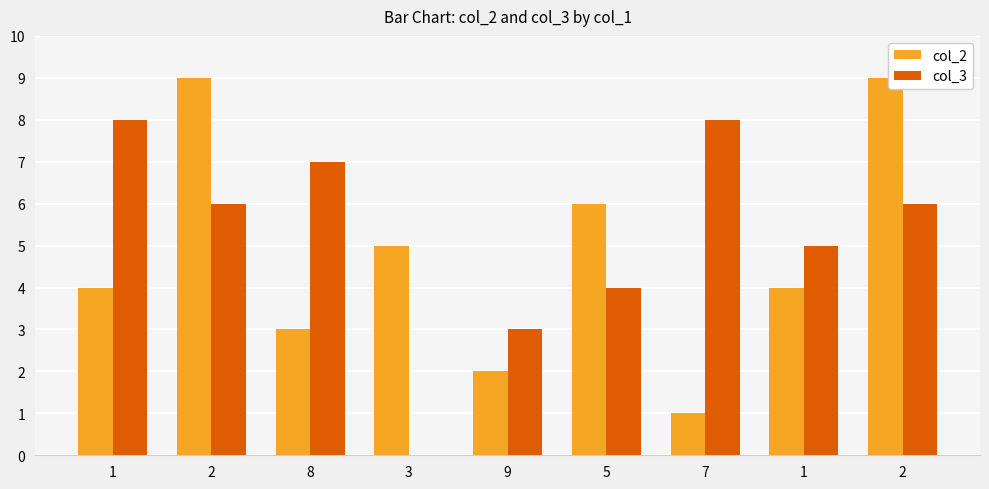

Between 7 and 2, which series saw the biggest shift?

col_2